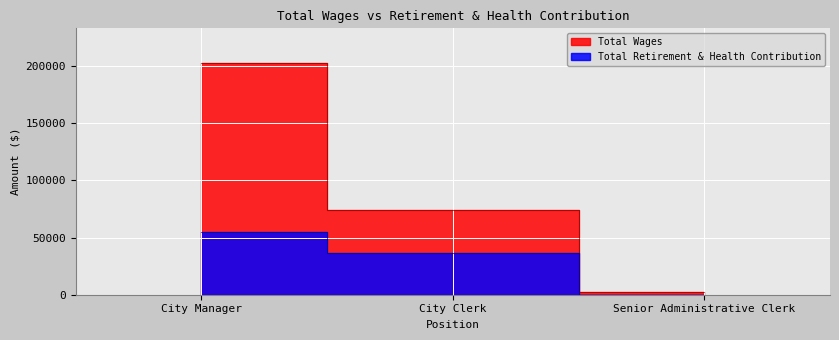

What is the value of the Total Wages point at the 1st from the left?

202764